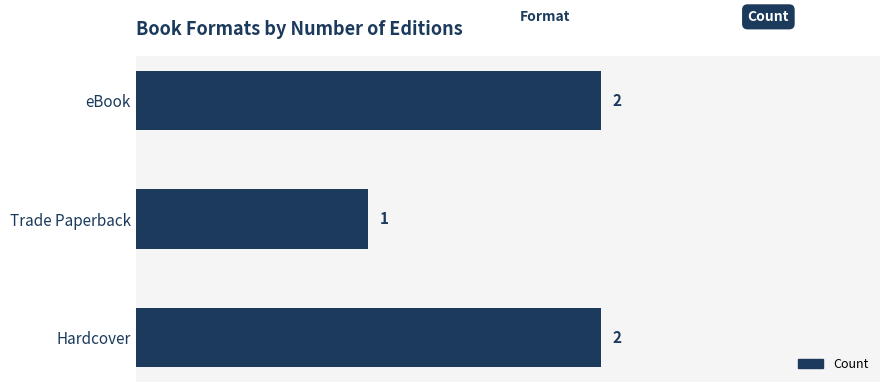

Where is the data nearest to the value 1?

Trade Paperback